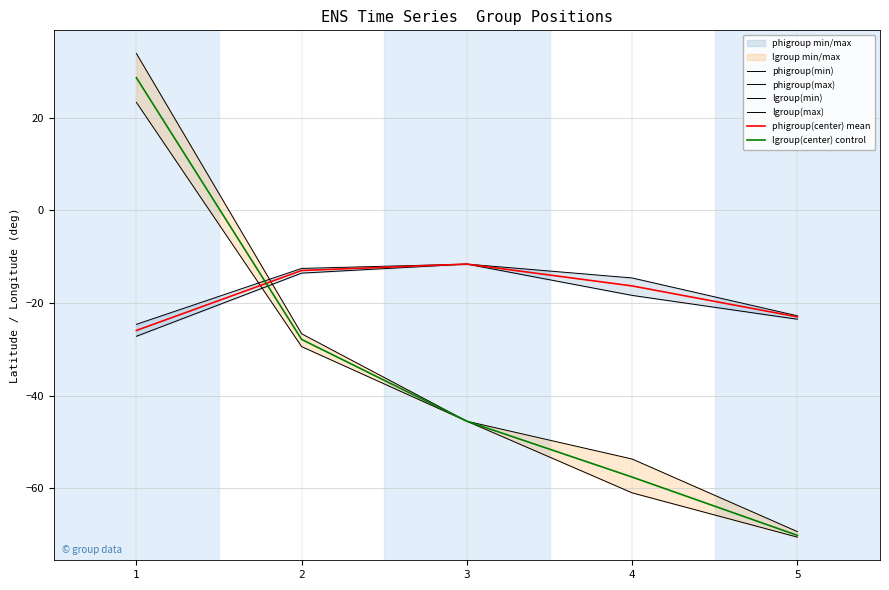

Count the number of categories in the chart.

5